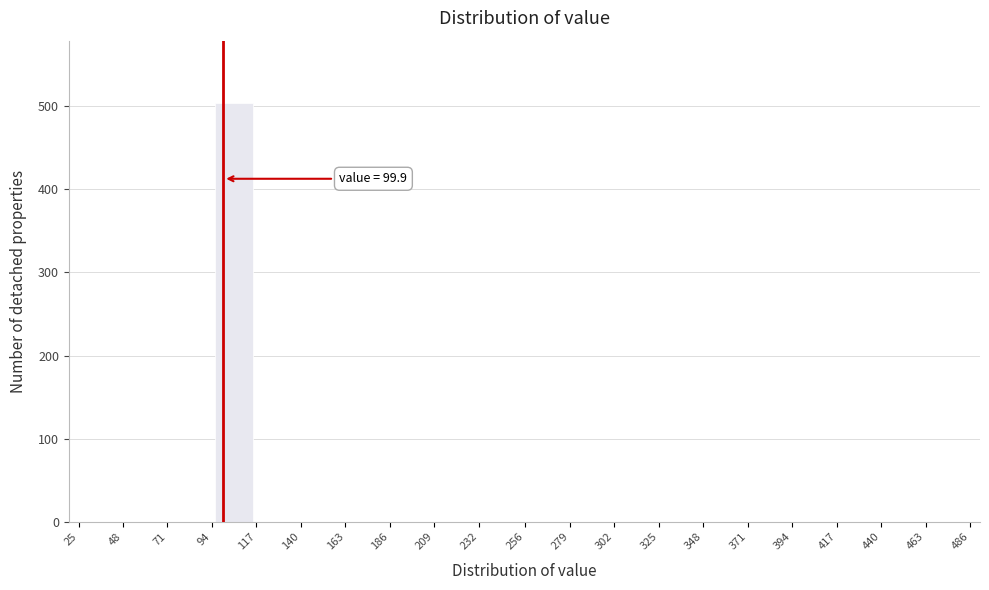

Over which range of the x-axis is the bar tallest?

94 to 117